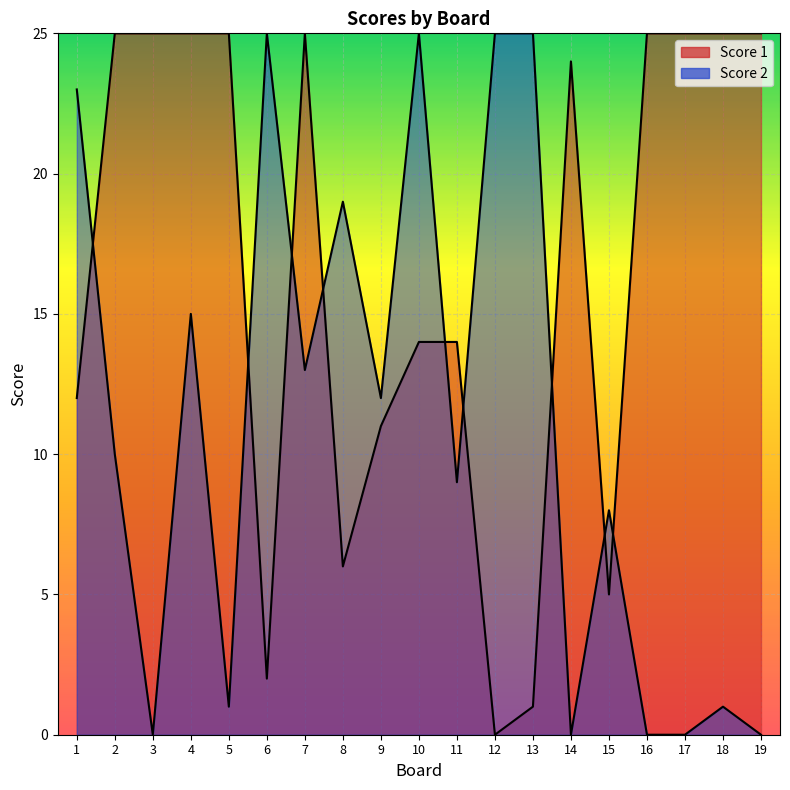

What is the greatest value displayed?

25